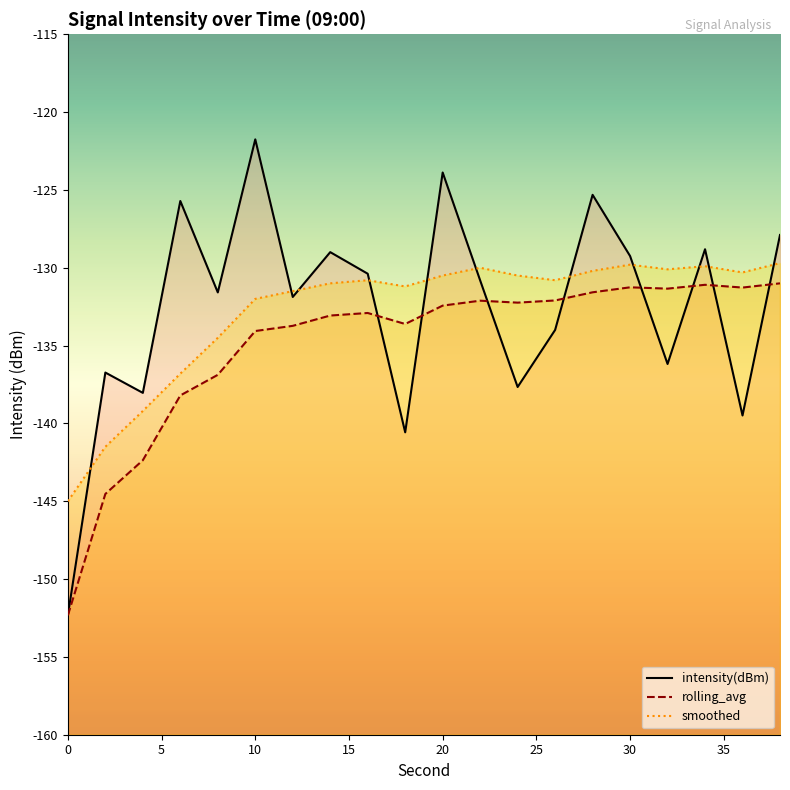

How many intersections are there between intensity(dBm) and smoothed?

11